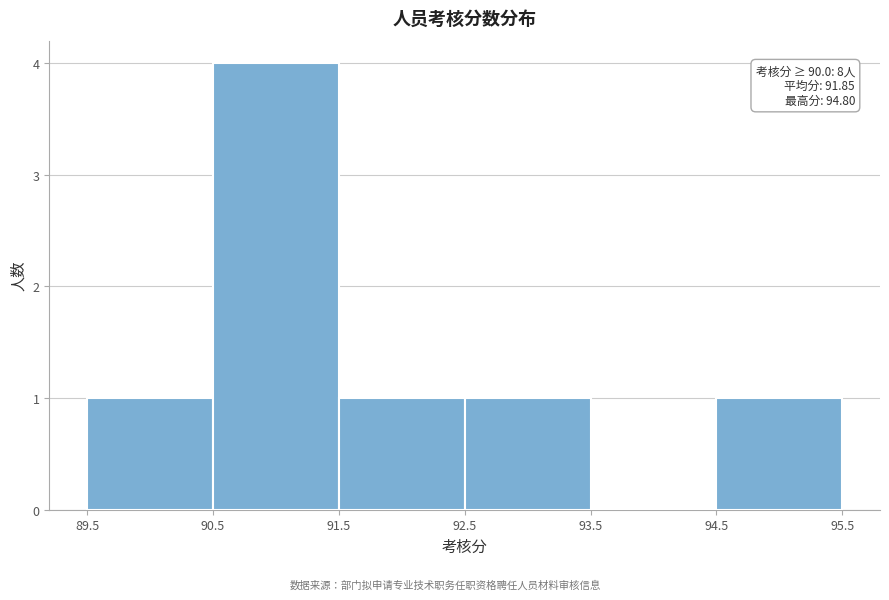

Over which range of the x-axis is the bar tallest?

90.5 to 91.5